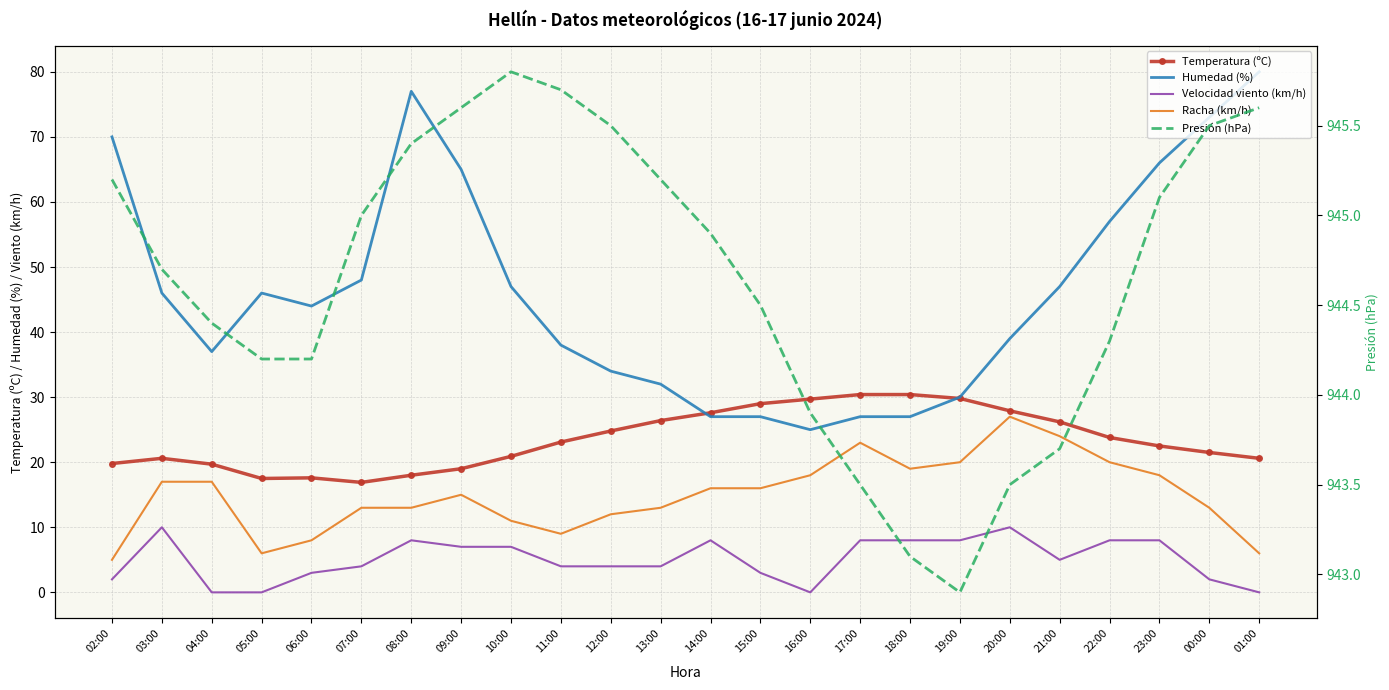

The Presión (hPa) series shows 319.4 at 08:00. True or false?

False